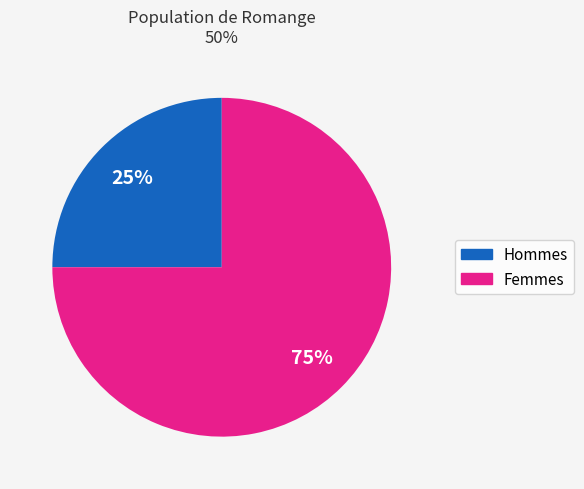

To the nearest percent, what is the average slice percentage?

50%